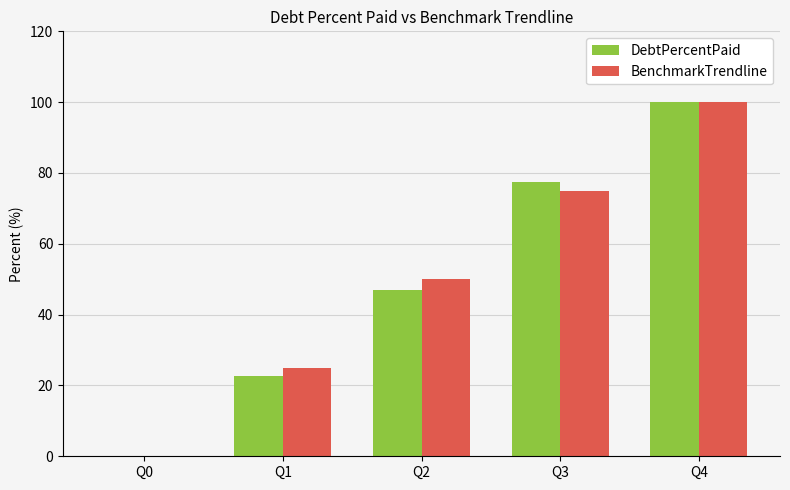

Which category has the highest value in the BenchmarkTrendline series?

Q4